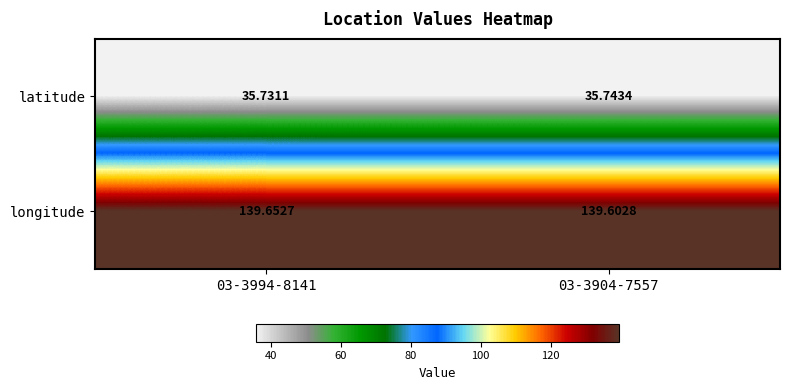

List the series in order of their overall mean, lowest first.

latitude, longitude